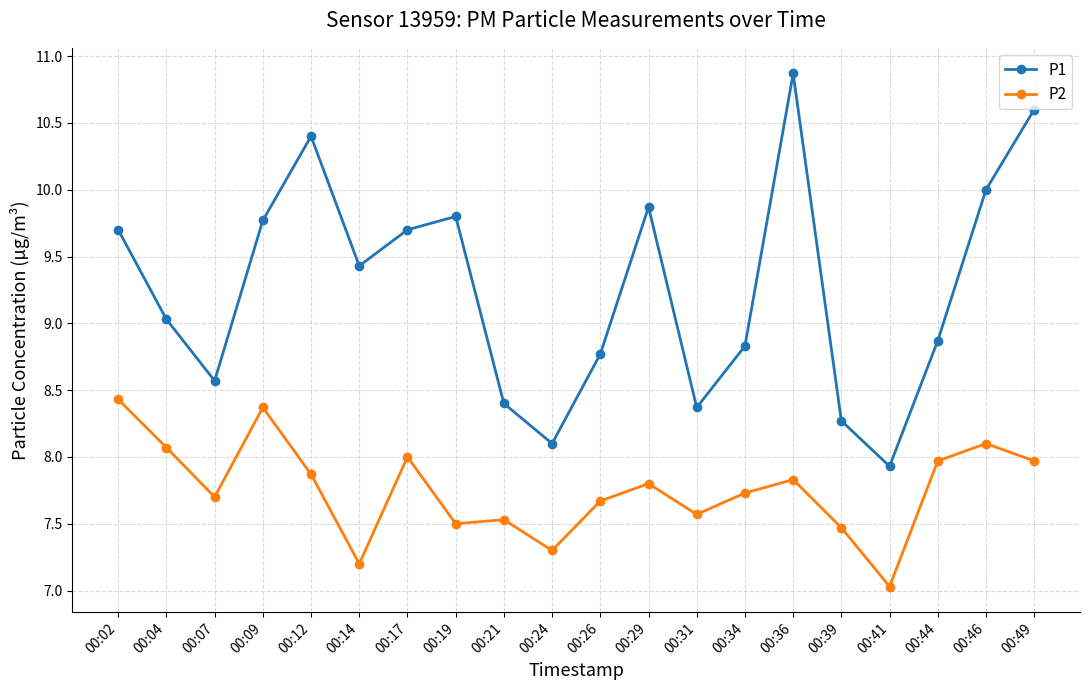

Which category has the highest value in the P2 series?

00:02